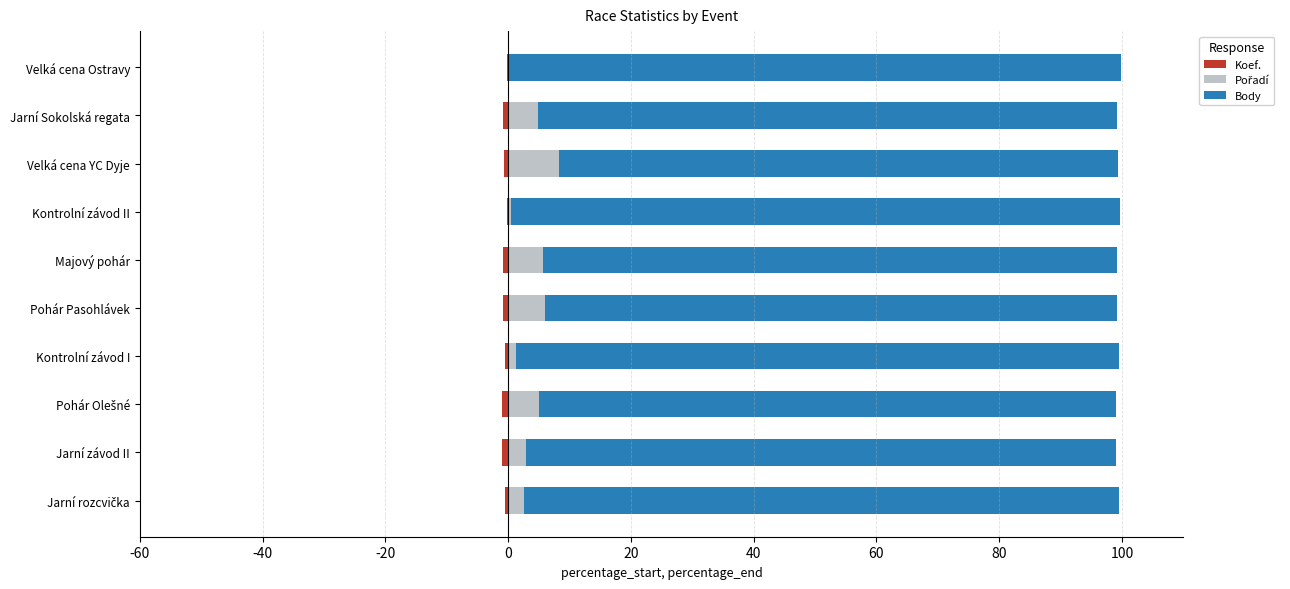

Is the value of Body at Jarní rozcvička greater than the value of Pořadí at Jarní Sokolská regata?

Yes